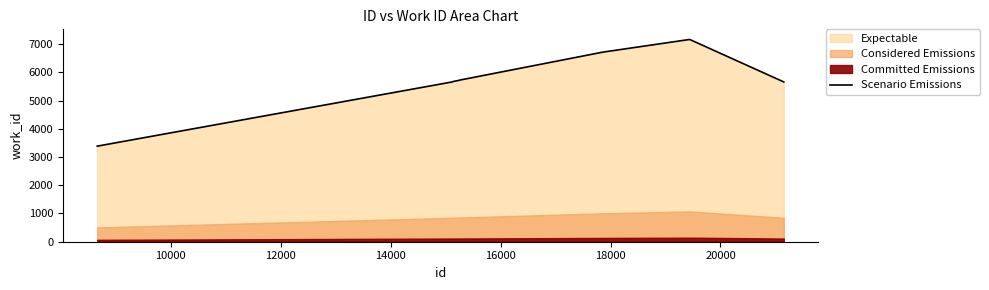

What is the minimum value for Scenario Emissions?

3384